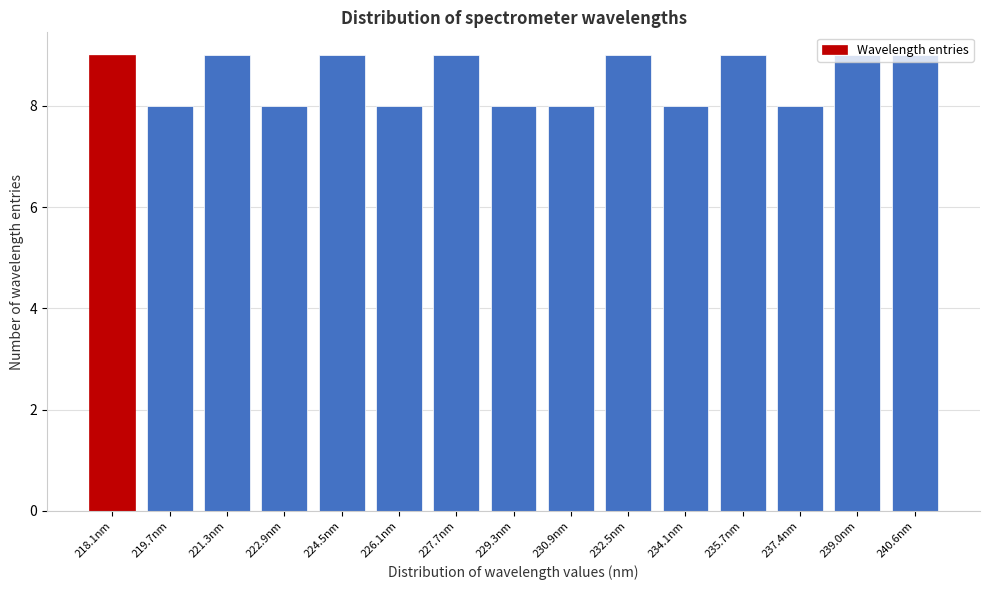

What is the ratio of the value at 218.1nm to the value at 224.5nm?

1.0